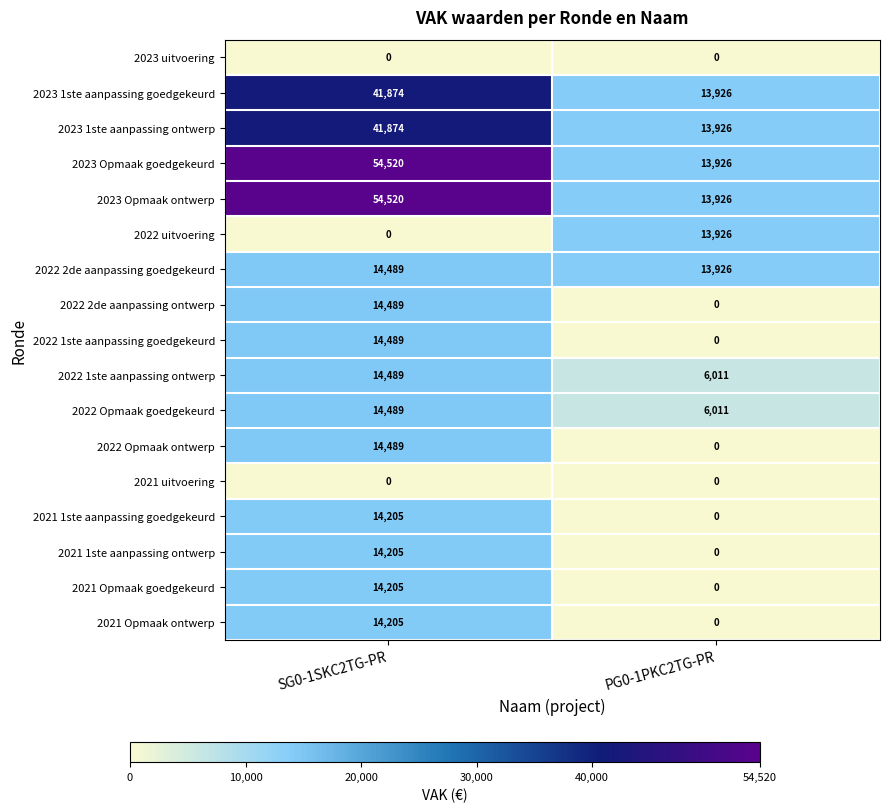

The value of 2021 1ste aanpassing goedgekeurd at PG0-1PKC2TG-PR is 0. True or false?

True